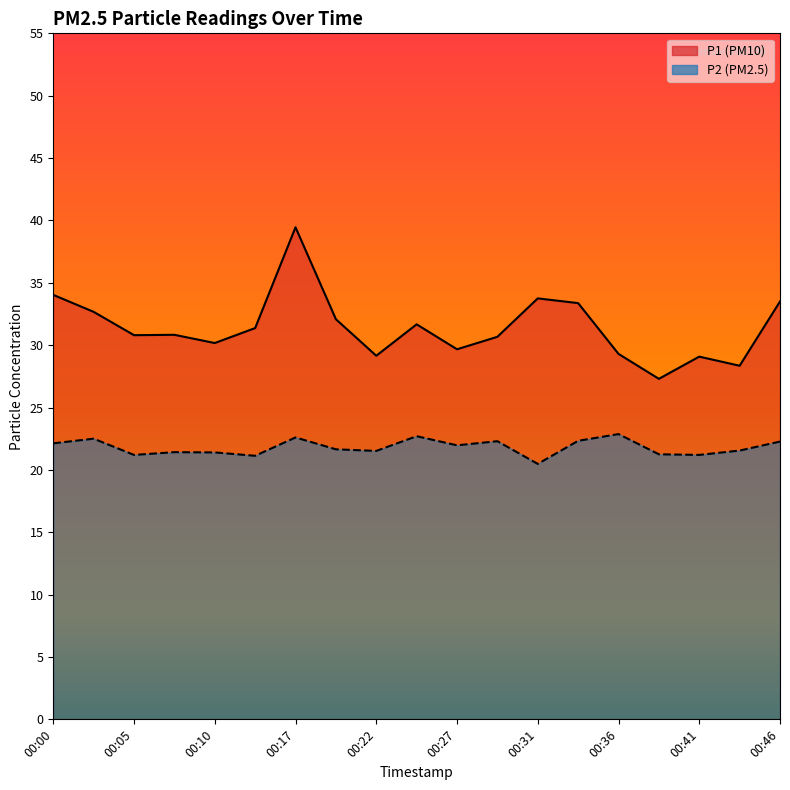

List the series in order of their overall mean, lowest first.

P2, P1